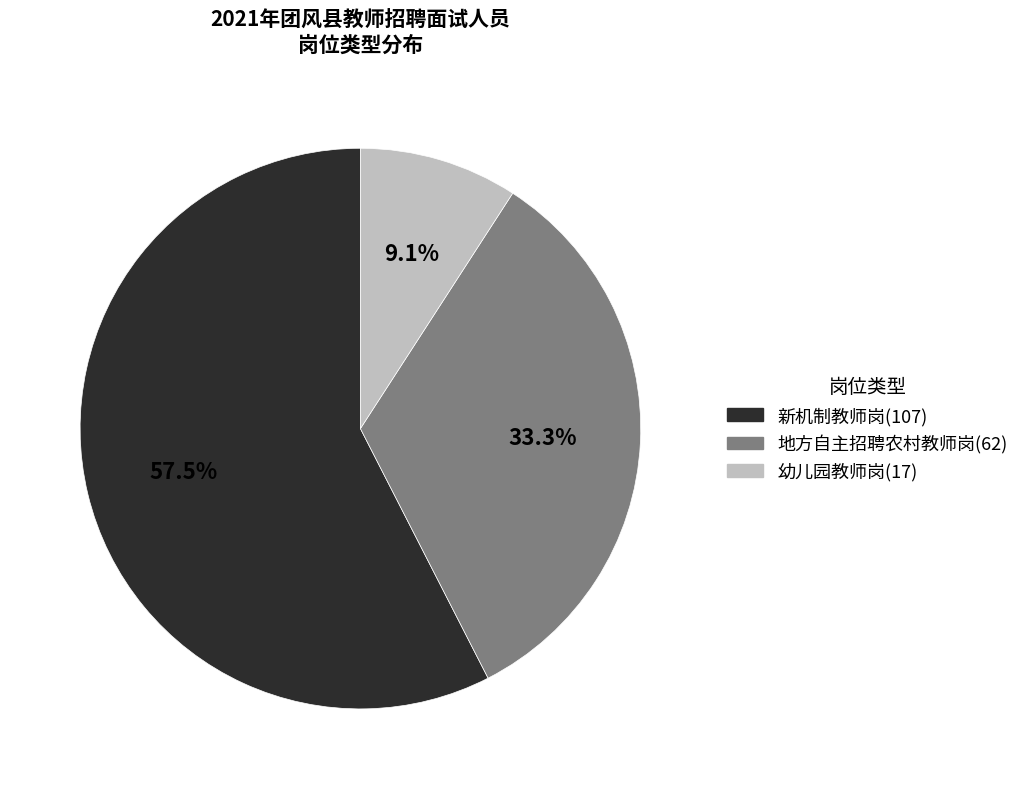

True or false: 幼儿园教师岗 accounts for 9% of the total.

True